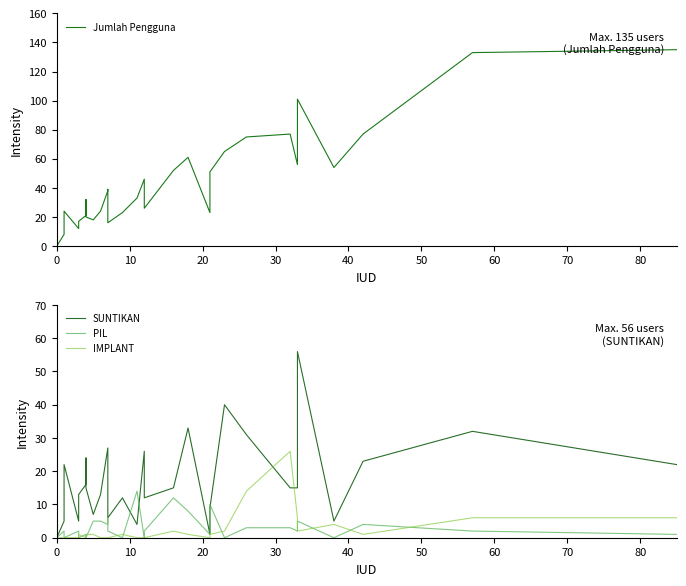

What is the greatest value displayed?

135